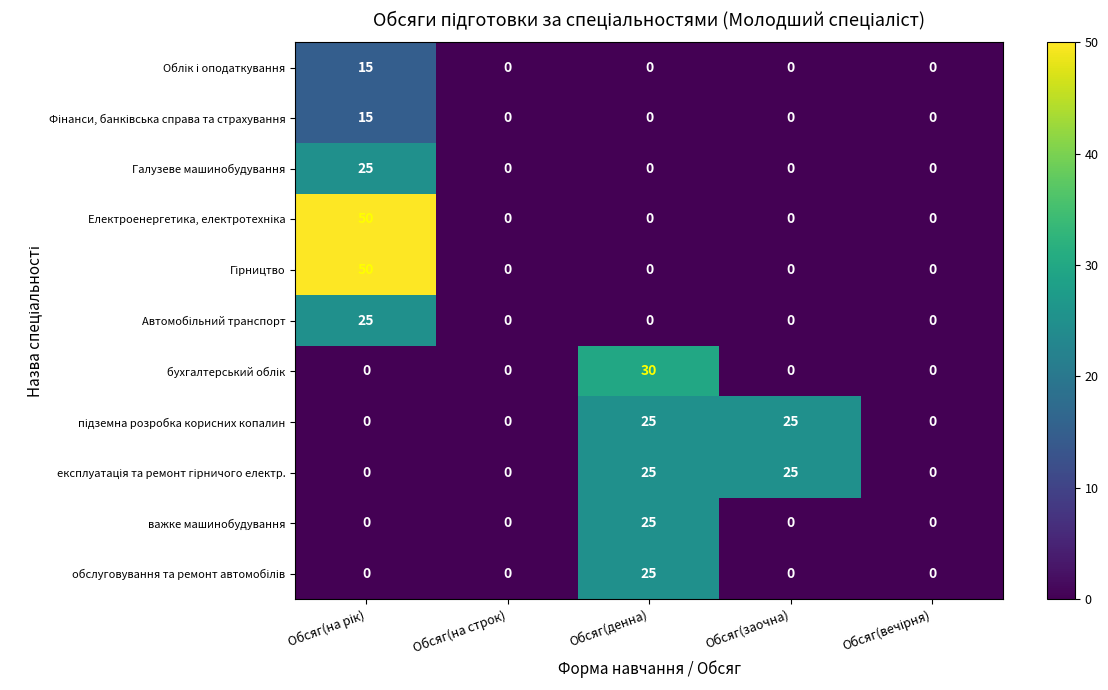

At how many categories does at least one series exceed 9?

3